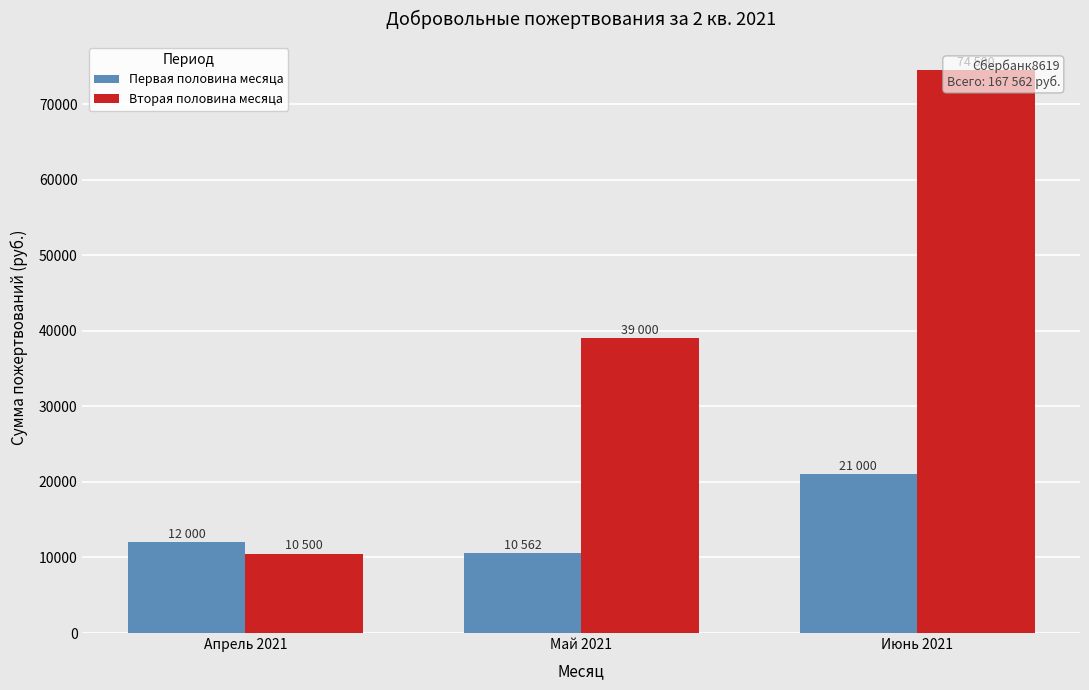

Is the value of Первая половина месяца at Июнь 2021 greater than the value of Вторая половина месяца at Апрель 2021?

Yes